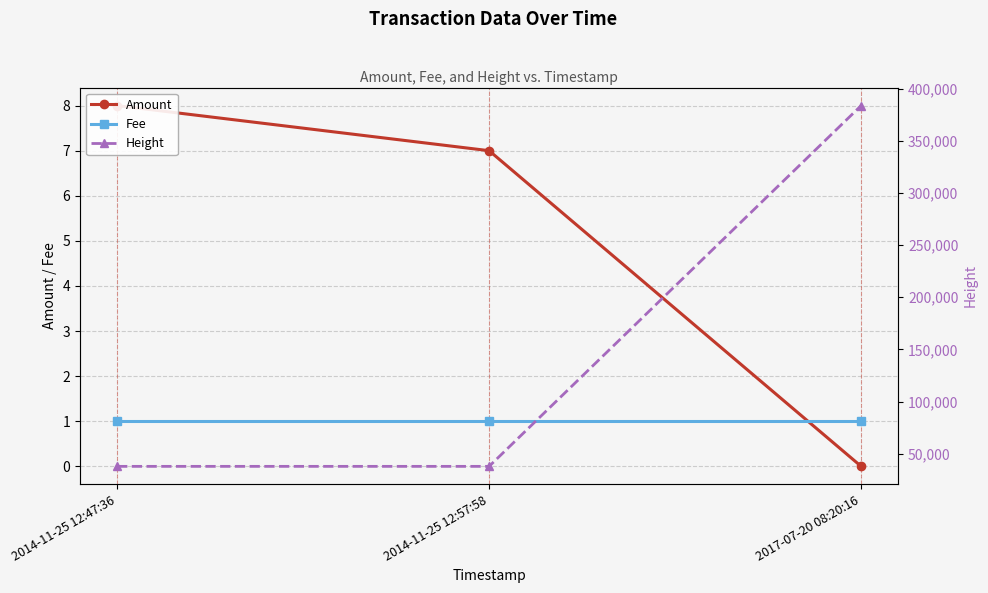

Which label corresponds to the largest value in the chart?

2017-07-20 08:20:16